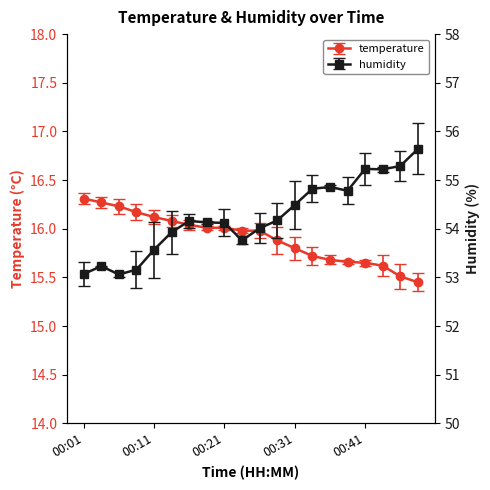

At which label is temperature closest to 15?

00:49